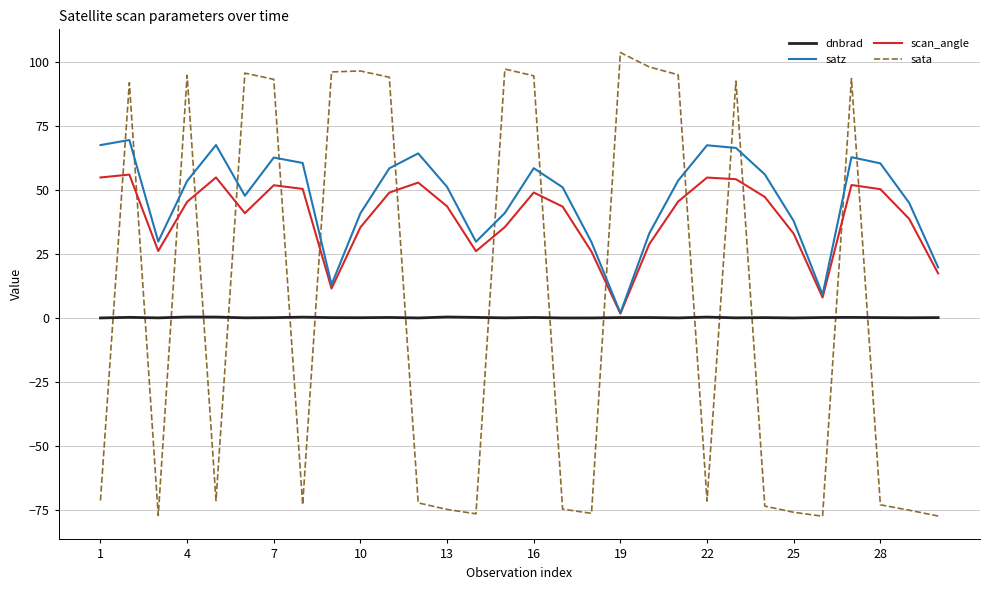

Which series has the widest spread of values?

sata